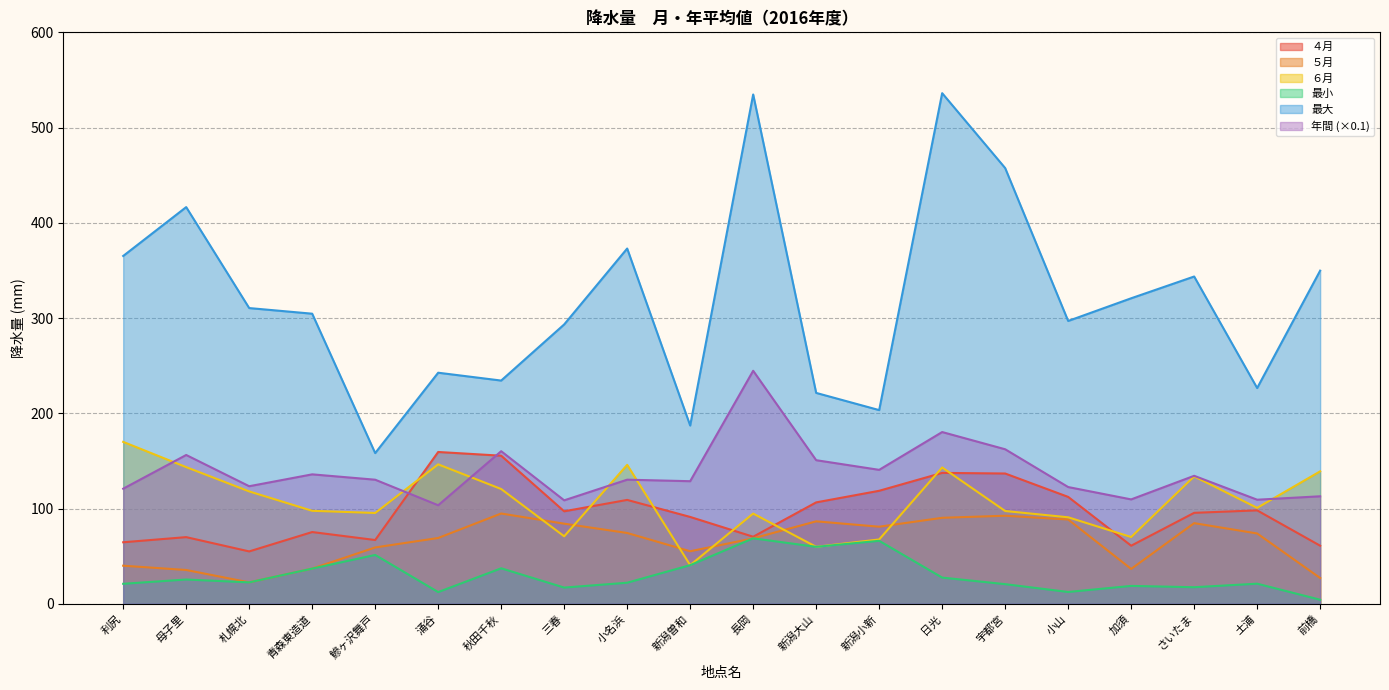

What is the smallest value displayed?

4.3